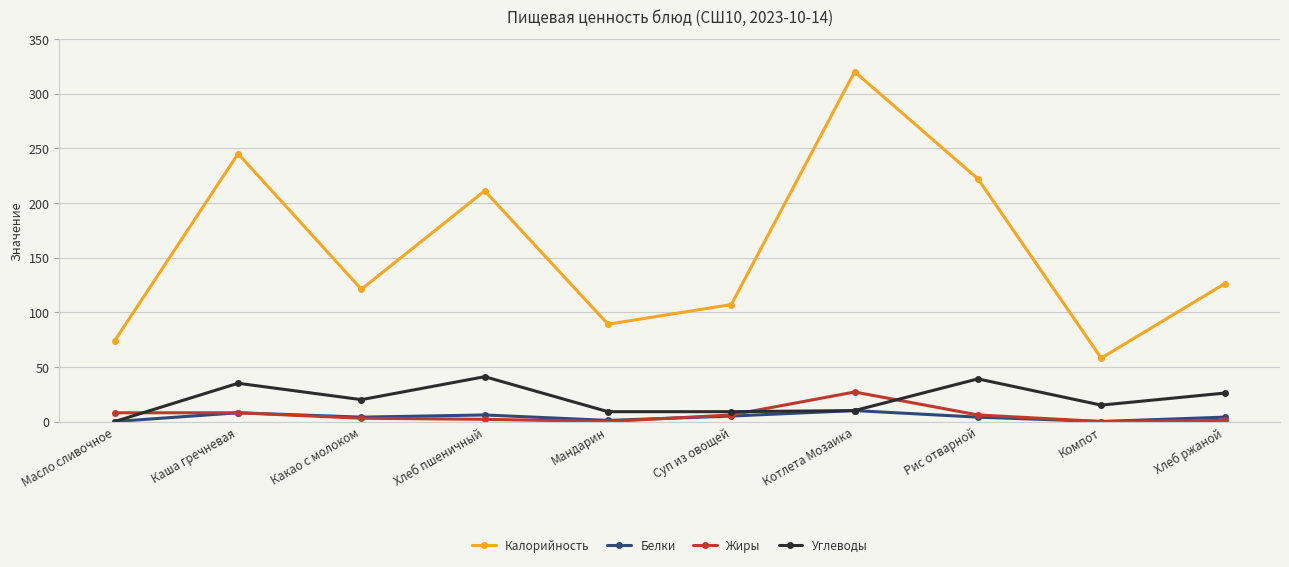

What is the value of the Жиры point at the 1st from the left?

8